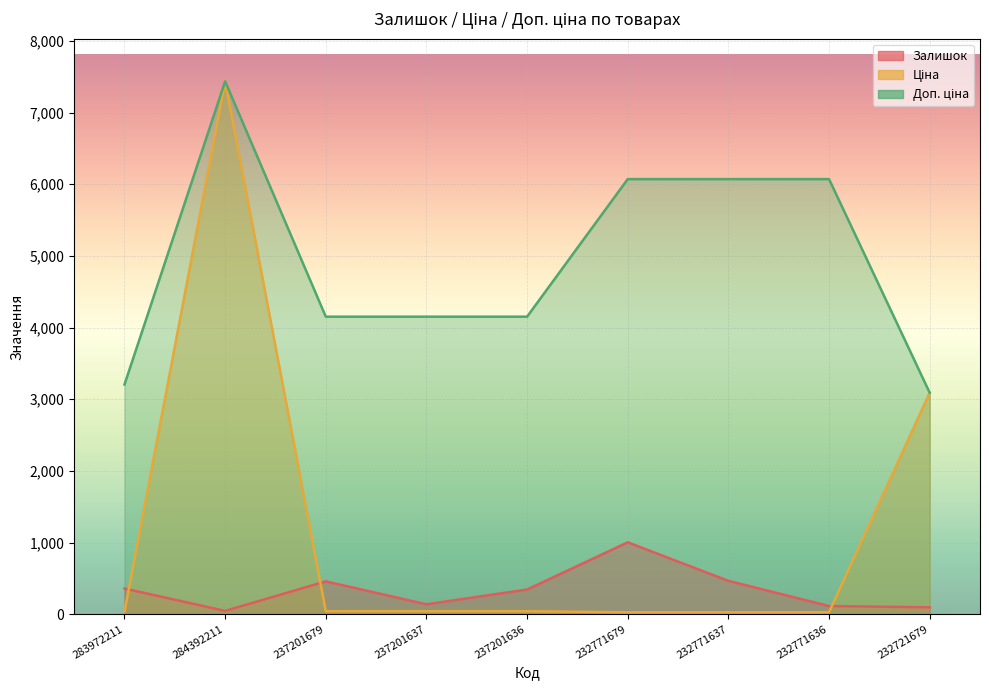

List the series in order of their peak value, highest first.

Ціна, Доп. ціна, Залишок